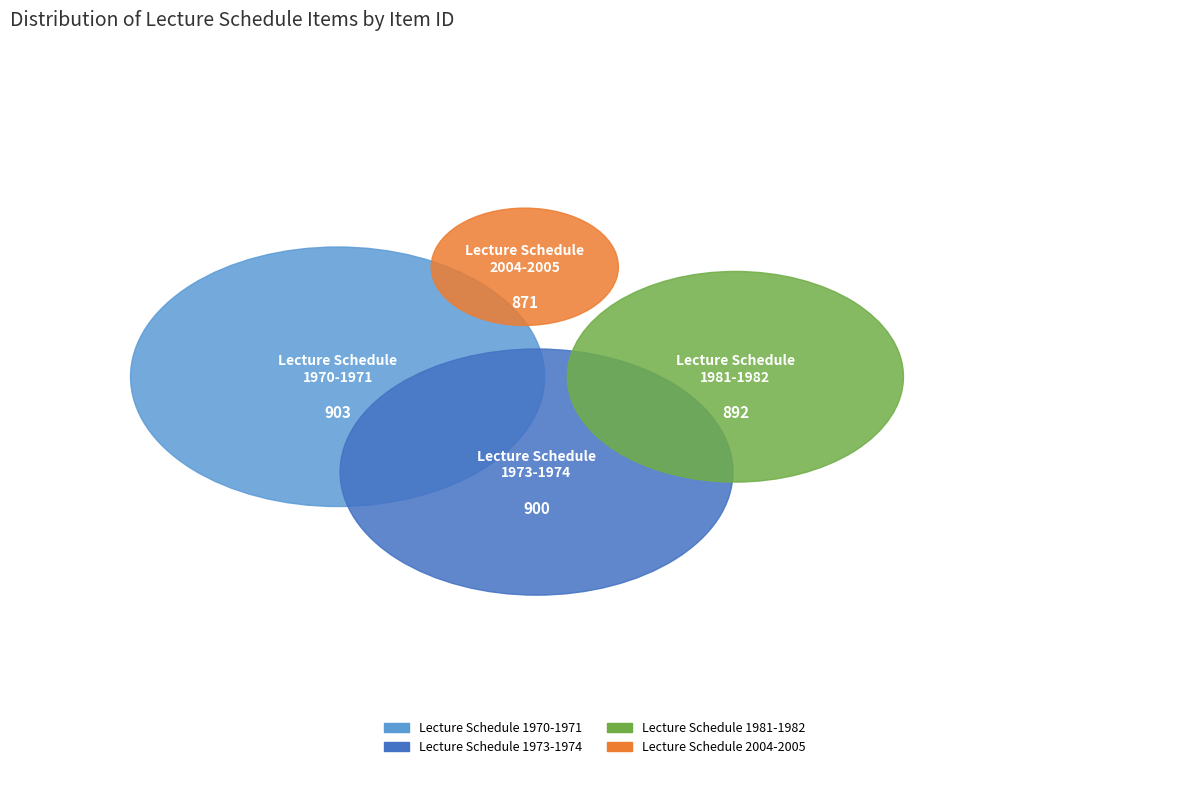

Rank the categories by value from lowest to highest.

Lecture Schedule
2004-2005, Lecture Schedule
1981-1982, Lecture Schedule
1973-1974, Lecture Schedule
1970-1971